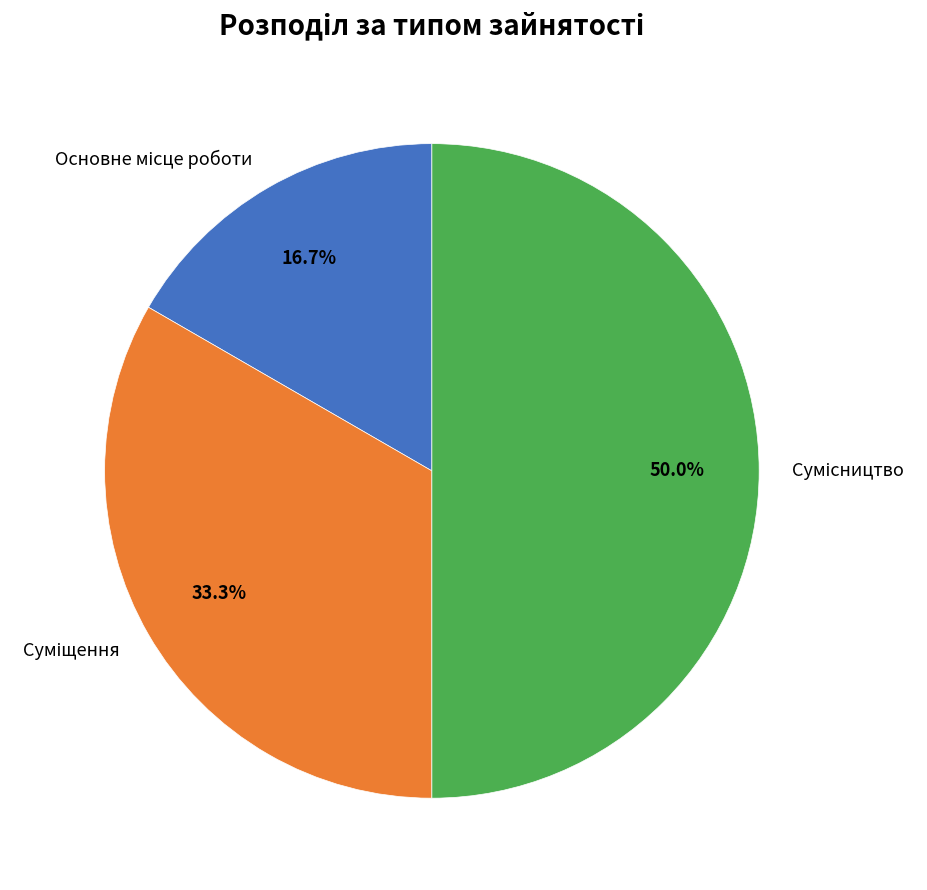

Does any single category account for the majority?

No